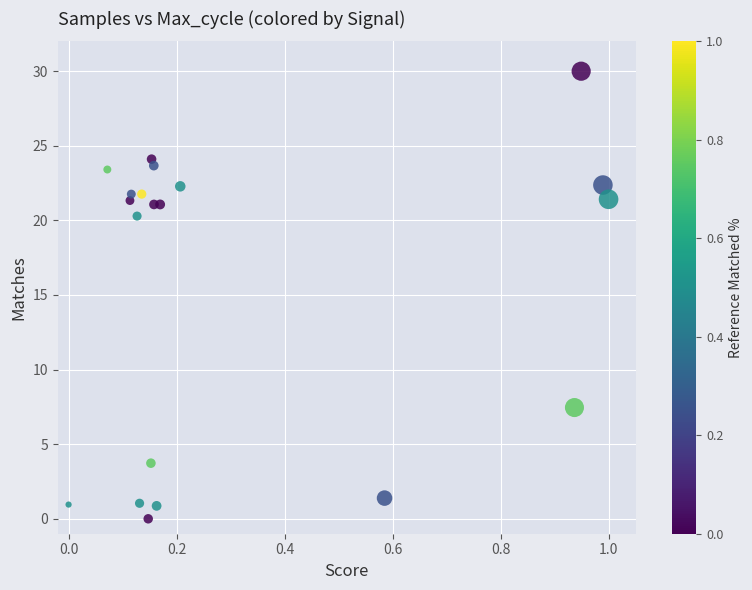

What Y value in the scatter plot is closest to 15?

20.3